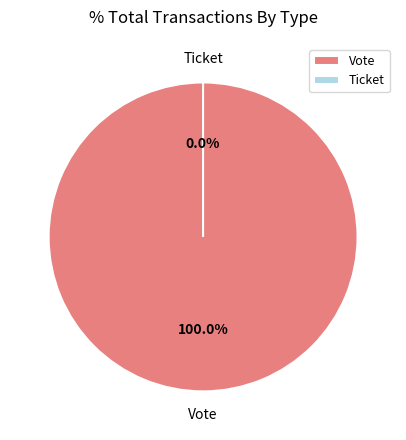

What is the largest slice in the pie chart?

Vote